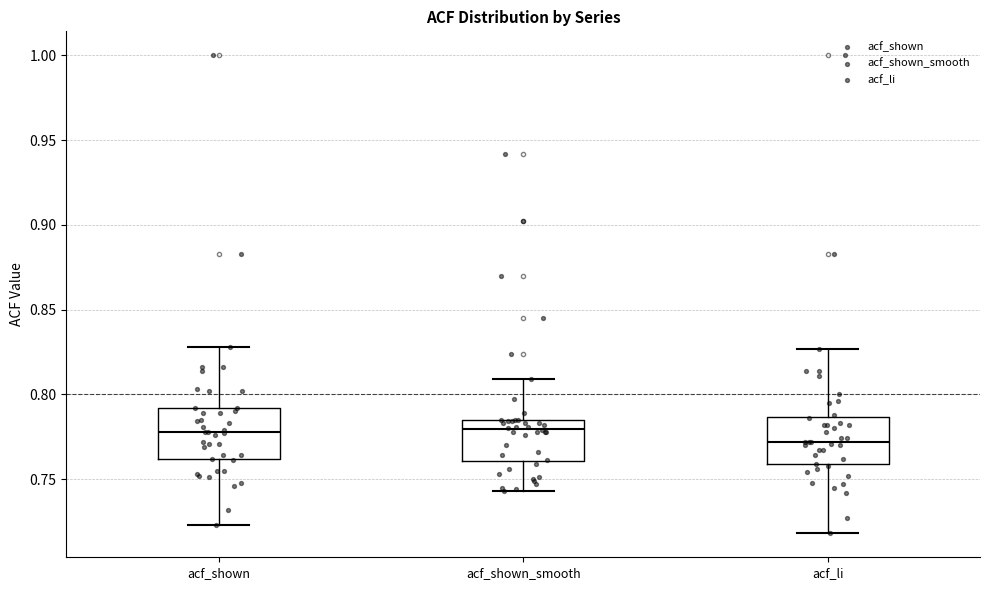

Reading left to right, transcribe this box plot: for each box, give where its median line is, the range the box spans, and where its two whiskers end, as read against the y-axis. The values are not printed on the chart, so give them approximately, as read against the axis.

acf_shown: median 0.780, box 0.760 to 0.790, whiskers 0.725 to 0.830
acf_shown_smooth: median 0.780, box 0.760 to 0.785, whiskers 0.745 to 0.810
acf_li: median 0.770, box 0.760 to 0.785, whiskers 0.720 to 0.825